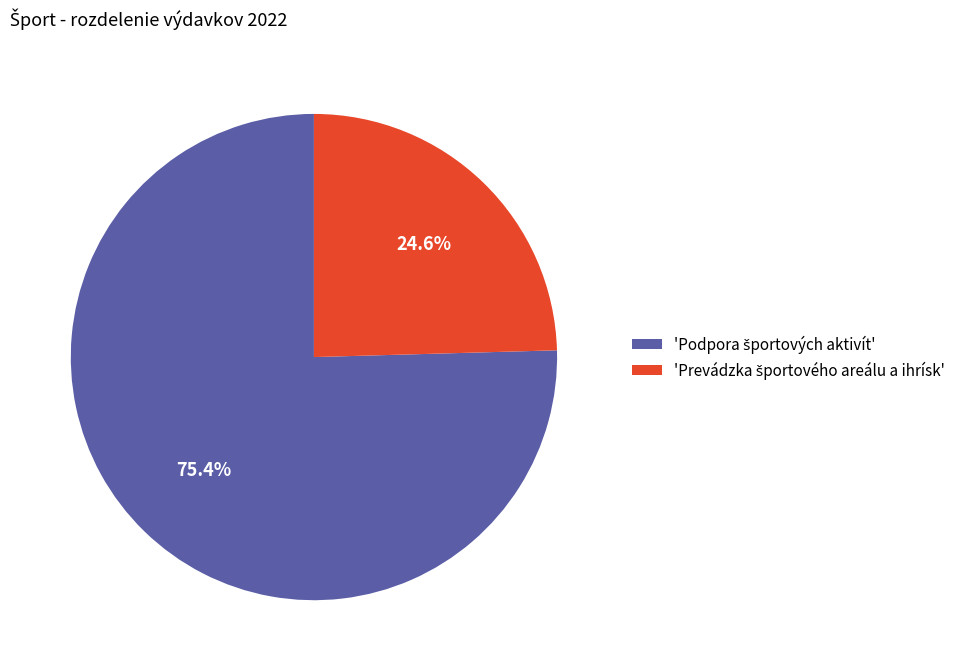

Does any single category account for the majority?

Yes